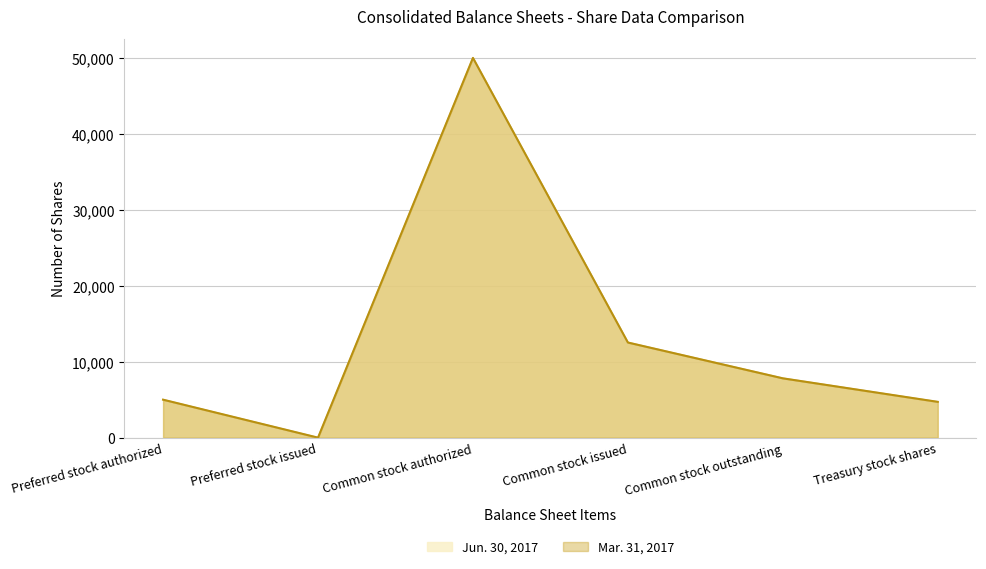

True or false: Jun. 30, 2017 and Mar. 31, 2017 cross at least once.

False